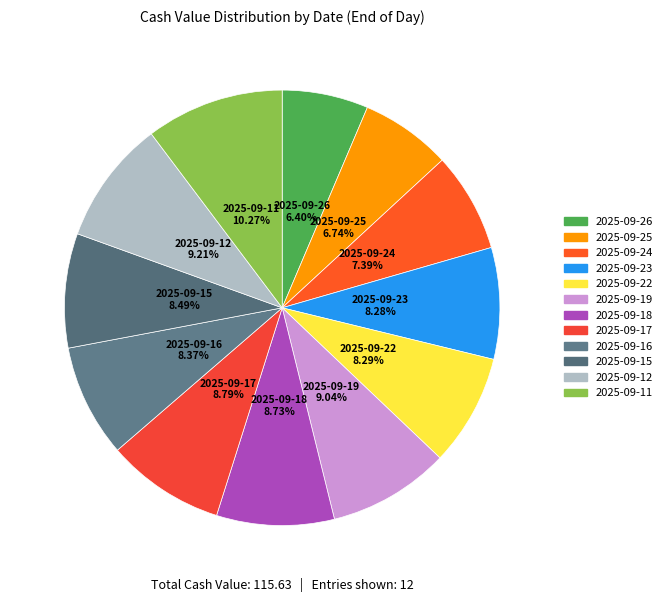

Is there a majority slice in this chart?

No